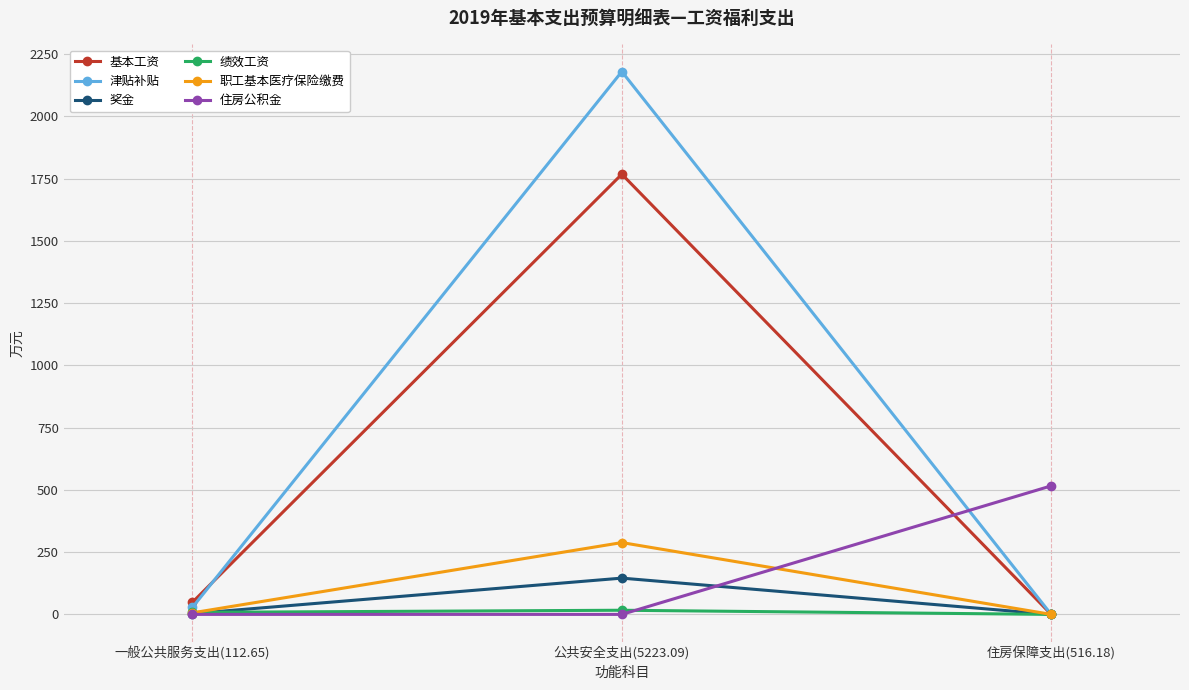

Is it true that 津贴补贴 equals 0.0 at 住房保障支出(516.18)?

True